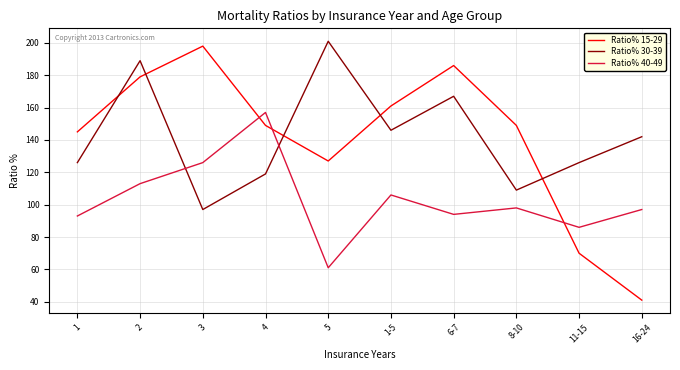

True or false: Ratio% 15-29 has a value of 45 at 2.

False